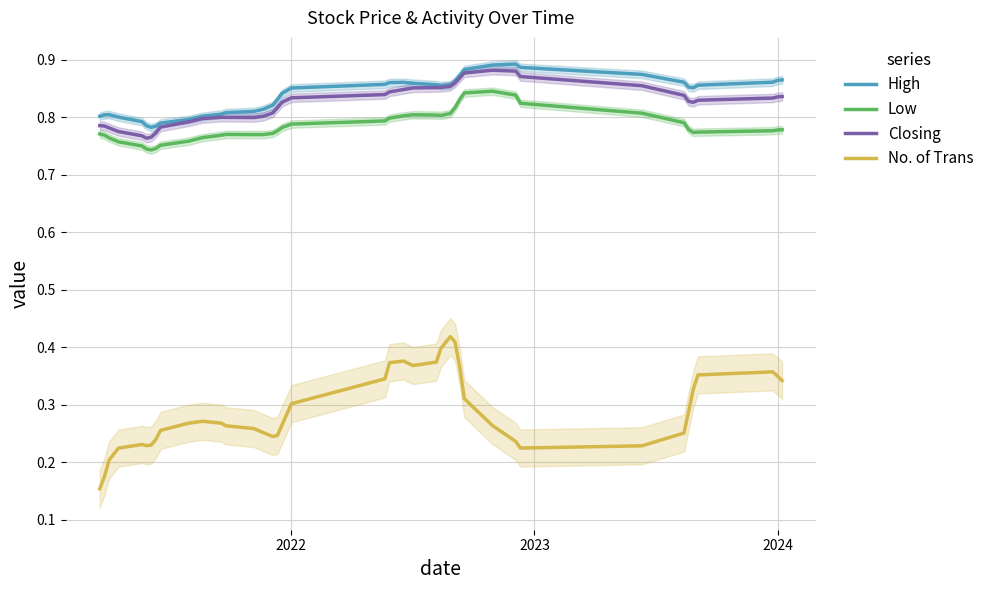

In Low, how many points are lower than both neighbors (excluding endpoints)?

4